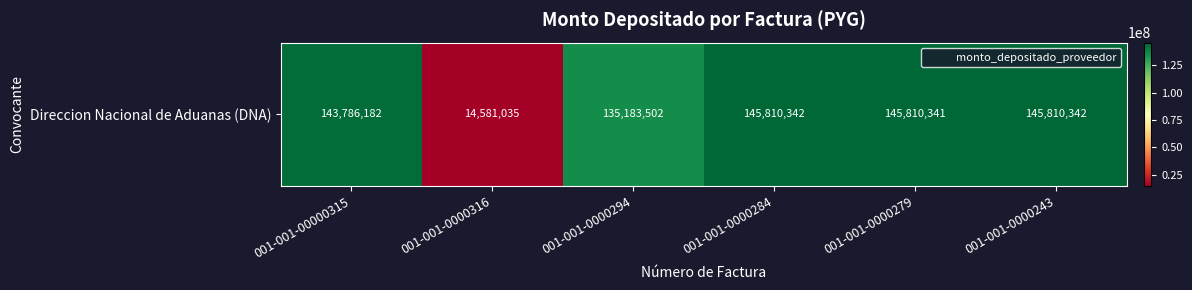

Rank the categories by value from lowest to highest.

001-001-0000316, 001-001-0000294, 001-001-00000315, 001-001-0000279, 001-001-0000284, 001-001-0000243